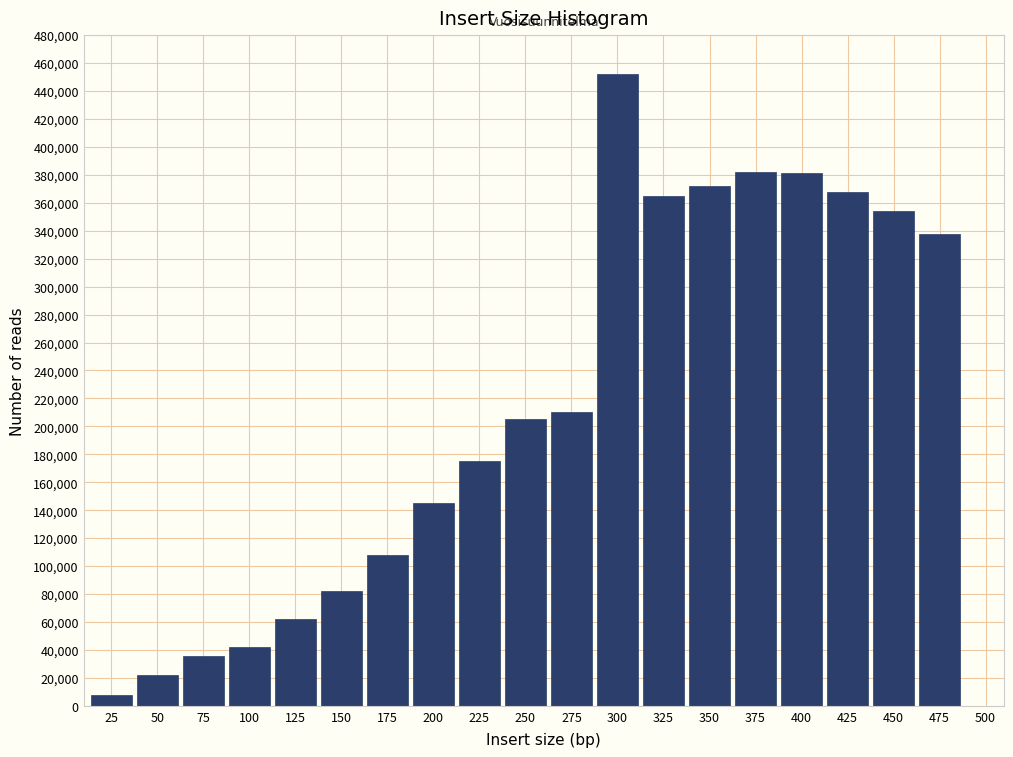

What is the average value?

216158